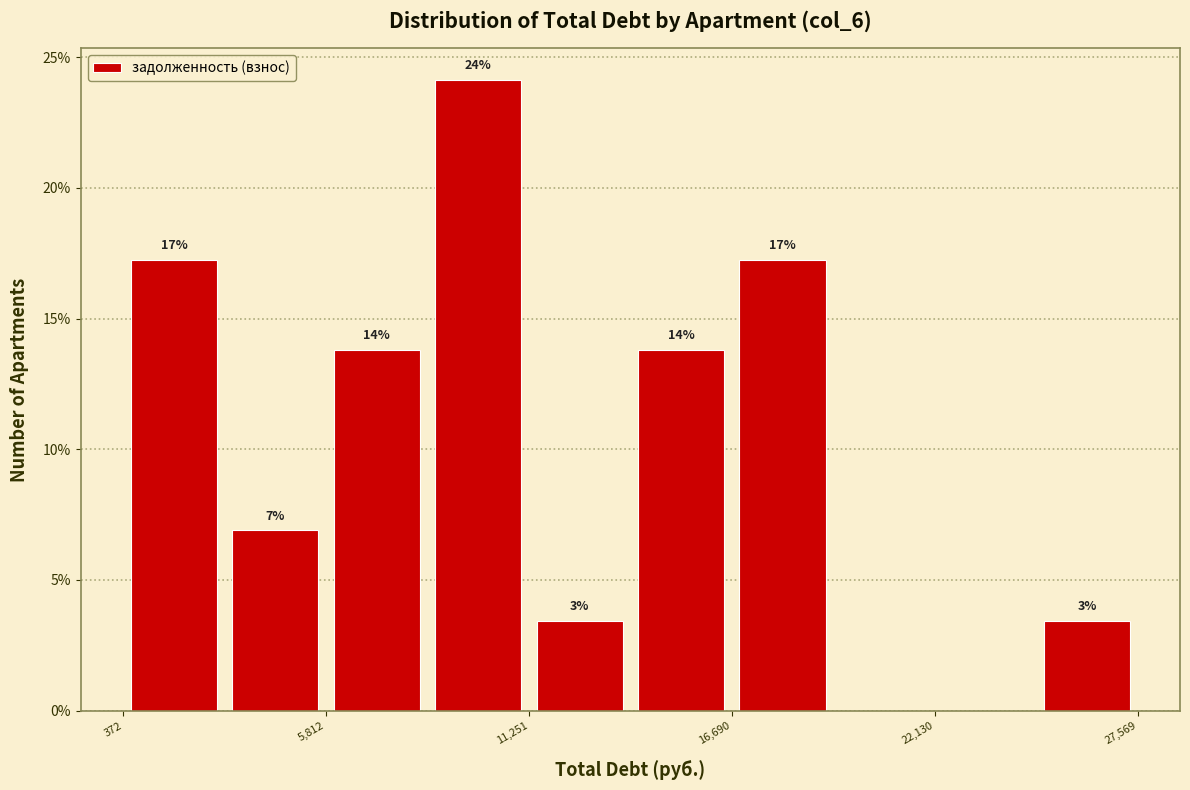

Read against the x-axis, roughly where is the centre of the tallest bar?

10000